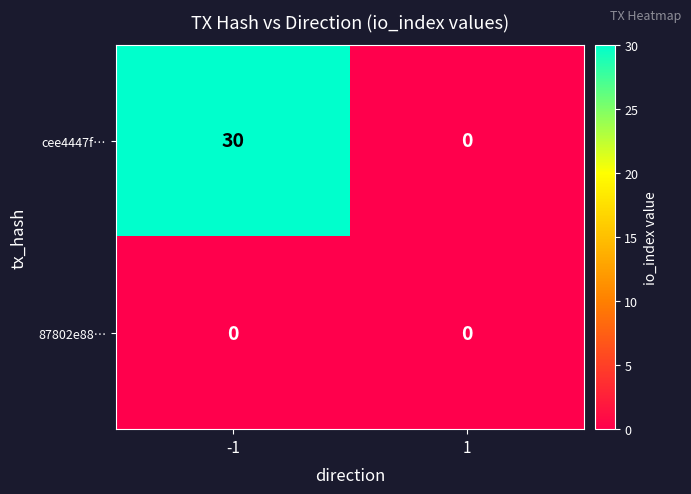

Which label corresponds to the largest value in the chart?

-1